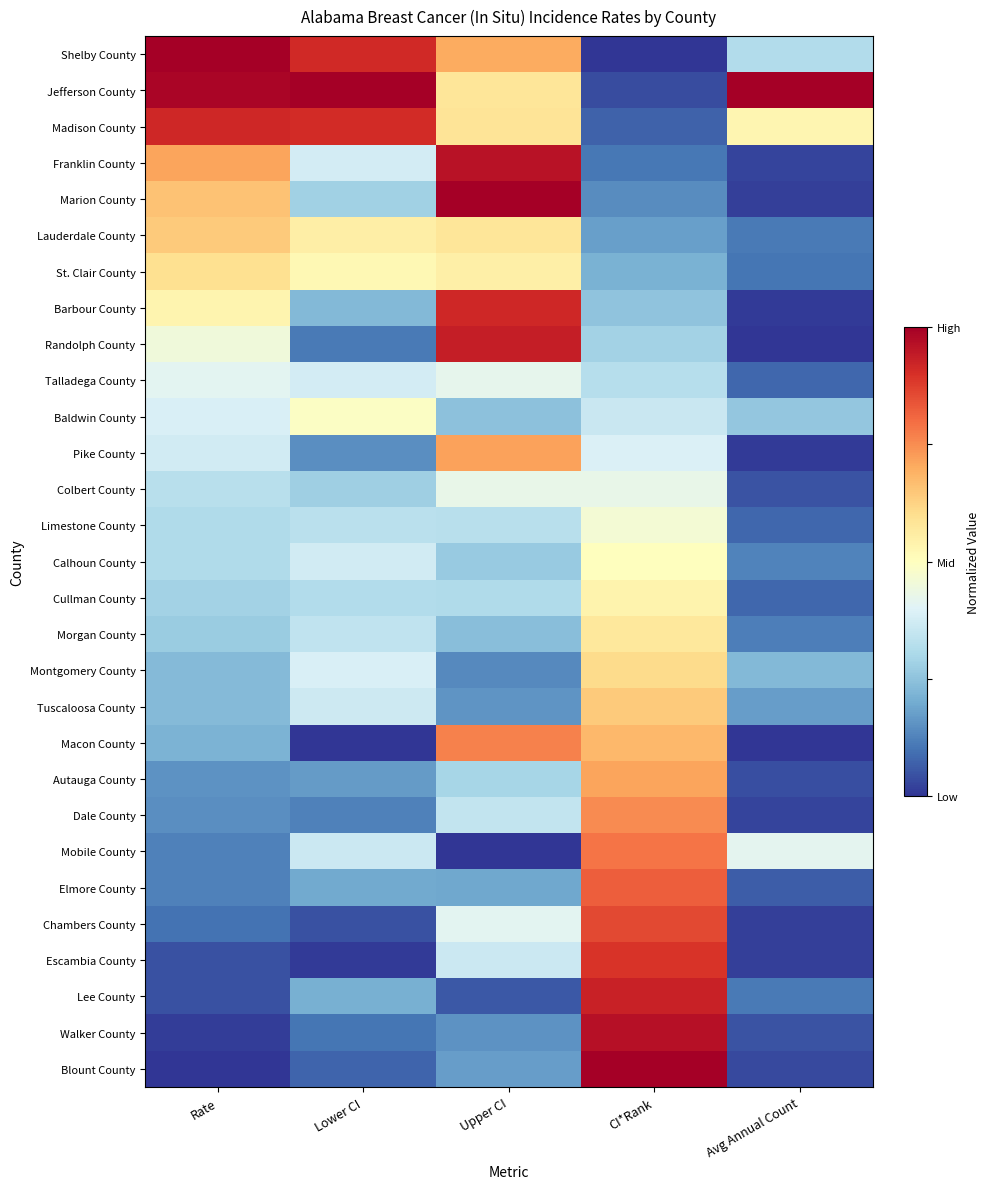

Which has a higher value, Avg Annual Count or Upper CI?

Upper CI